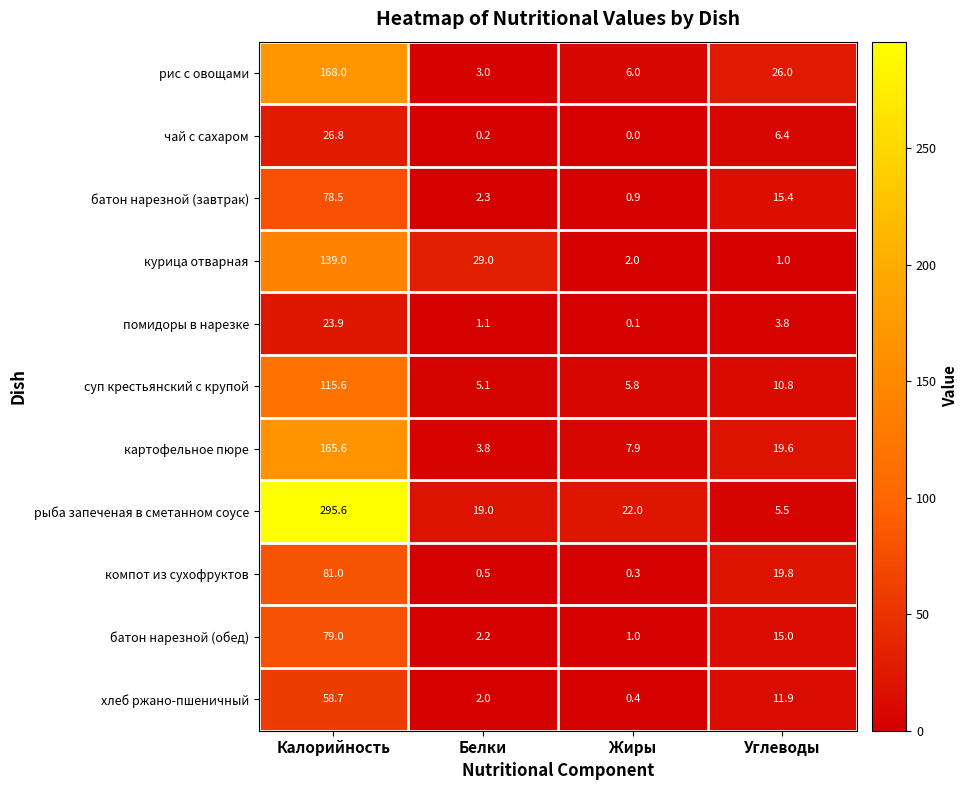

Where is рис с овощами nearest to the value 85?

Углеводы